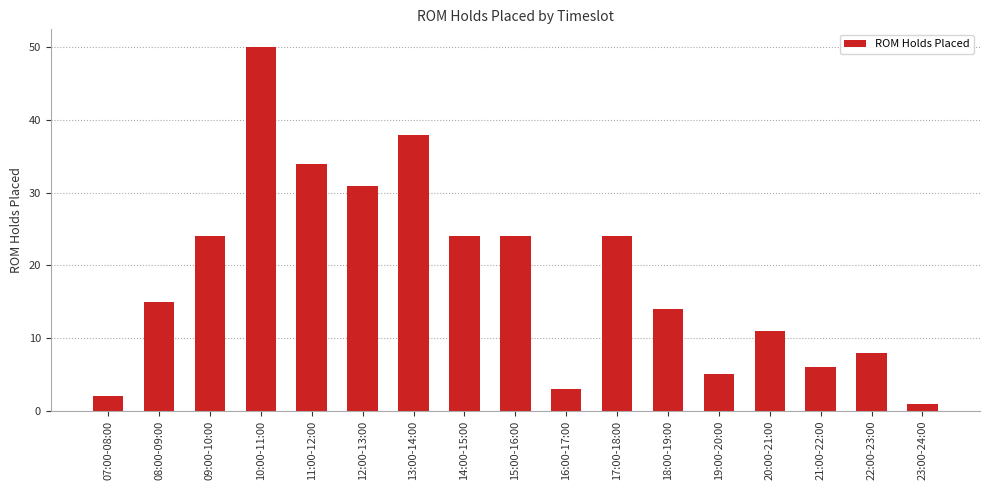

What is the maximum value shown in the chart?

50